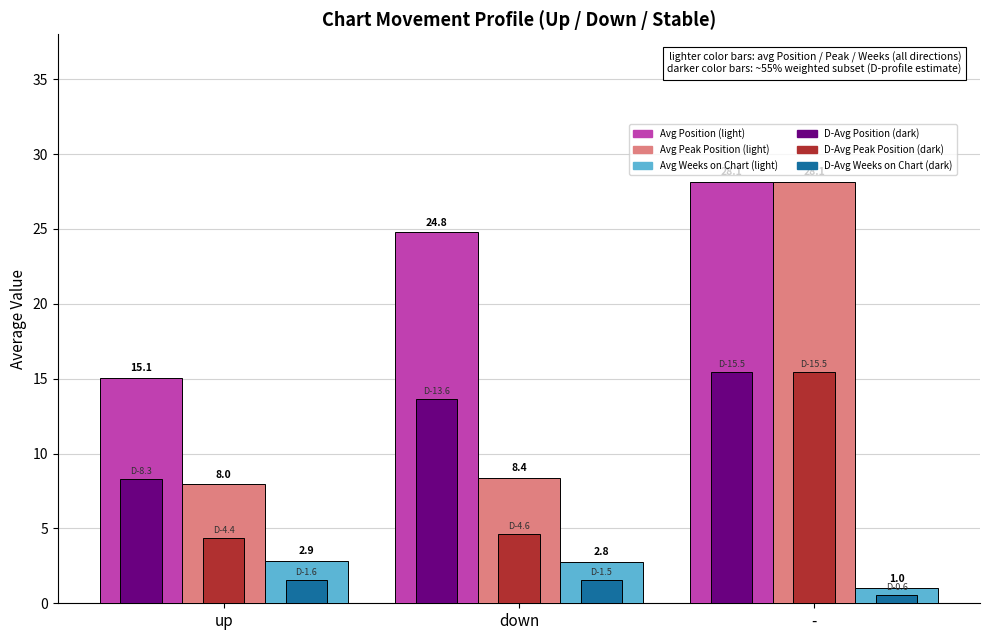

At which category is the sum across all series the highest?

-